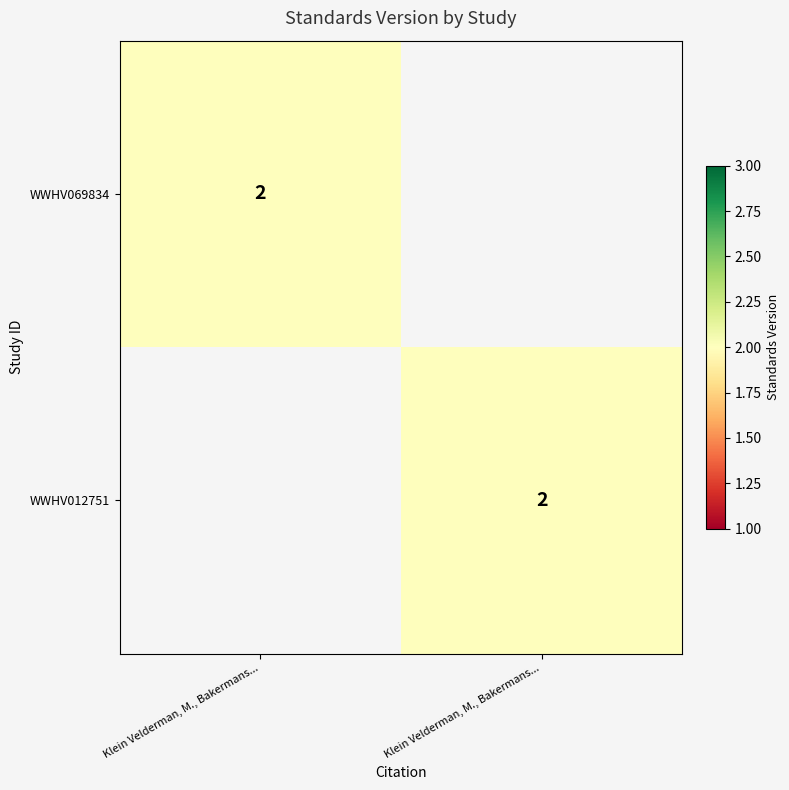

Where is WWHV012751 nearest to the value 1?

Klein Velderman, M., Bakermans...